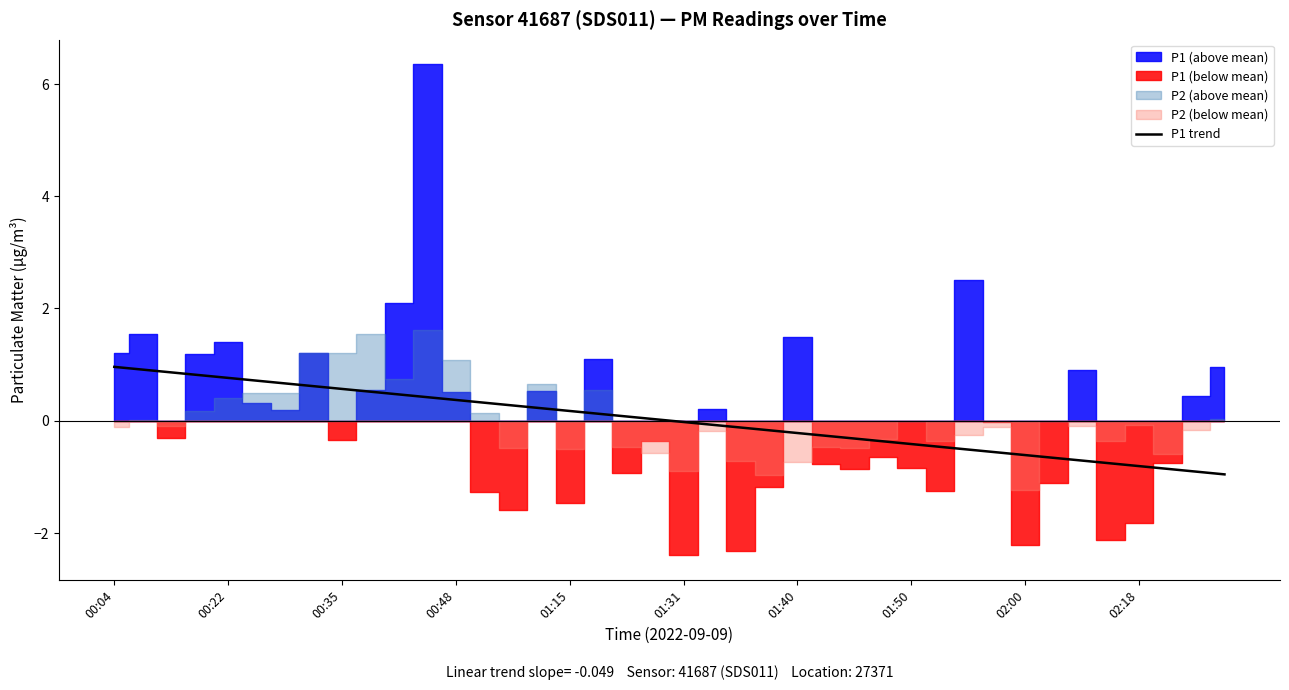

How many positive values are there?

20